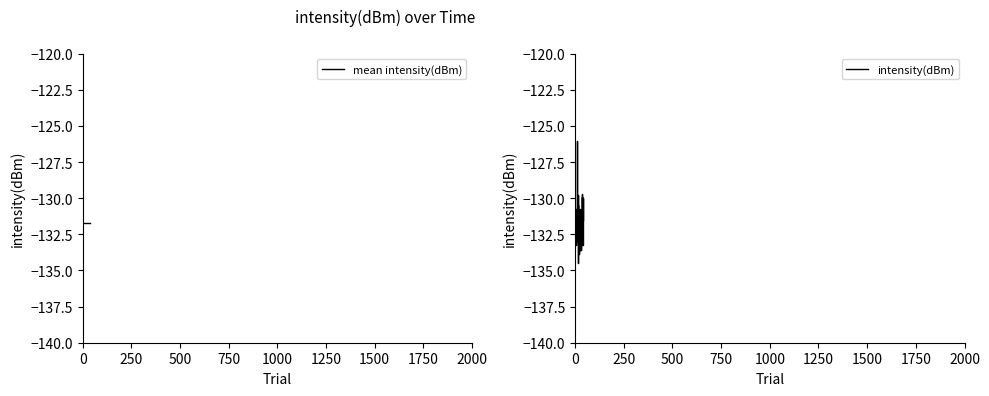

What is the greatest value displayed?

-126.0